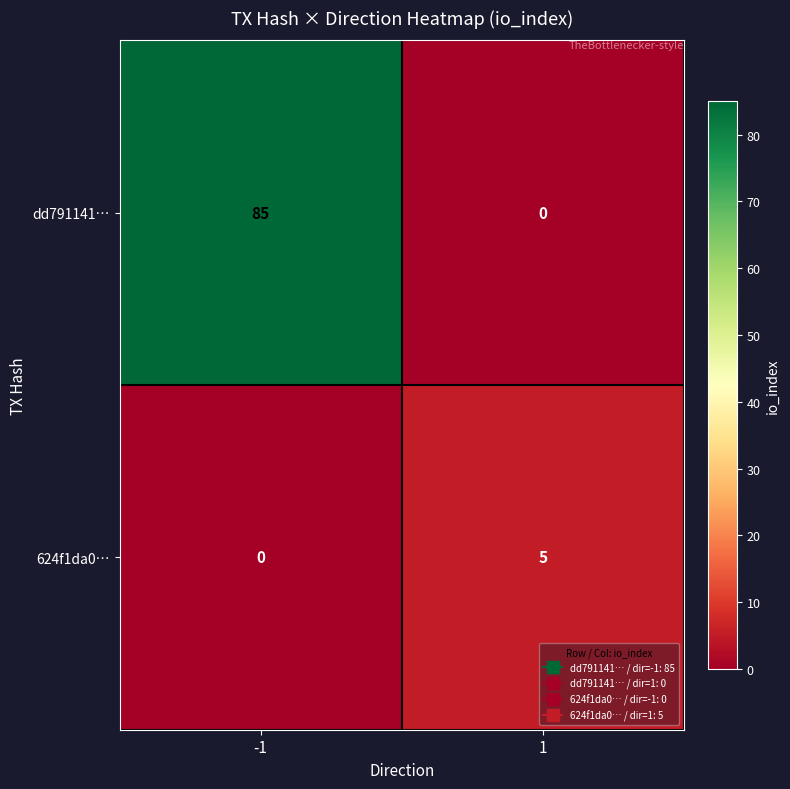

How many data points in 624f1da0… are less than 5?

1